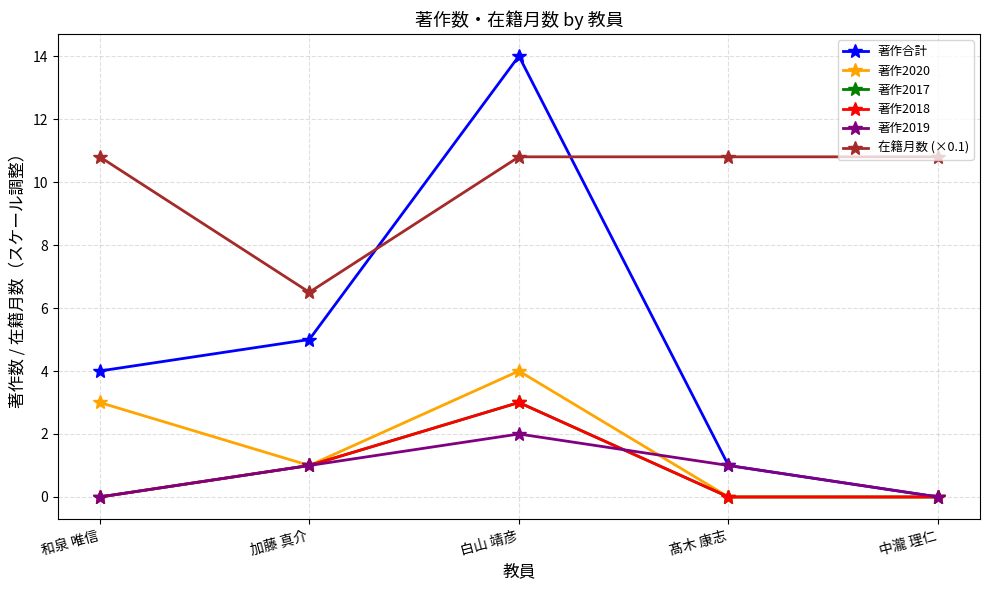

Is this an area chart (filled region under the line)?

No